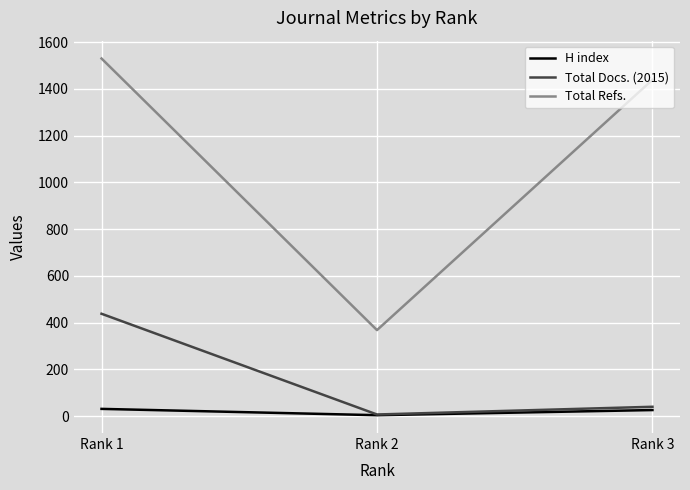

How many H index values are between 4 and 31?

3